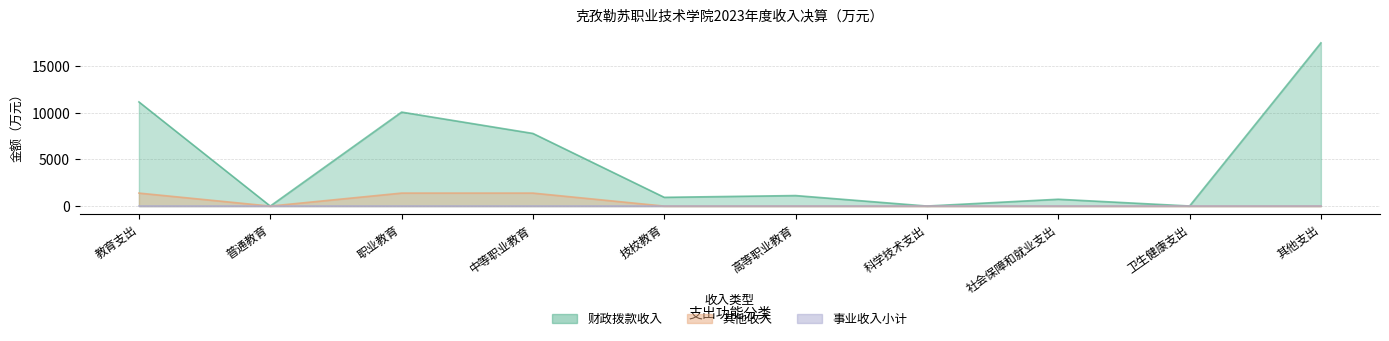

What is the label of the 8th point from the right?

职业教育